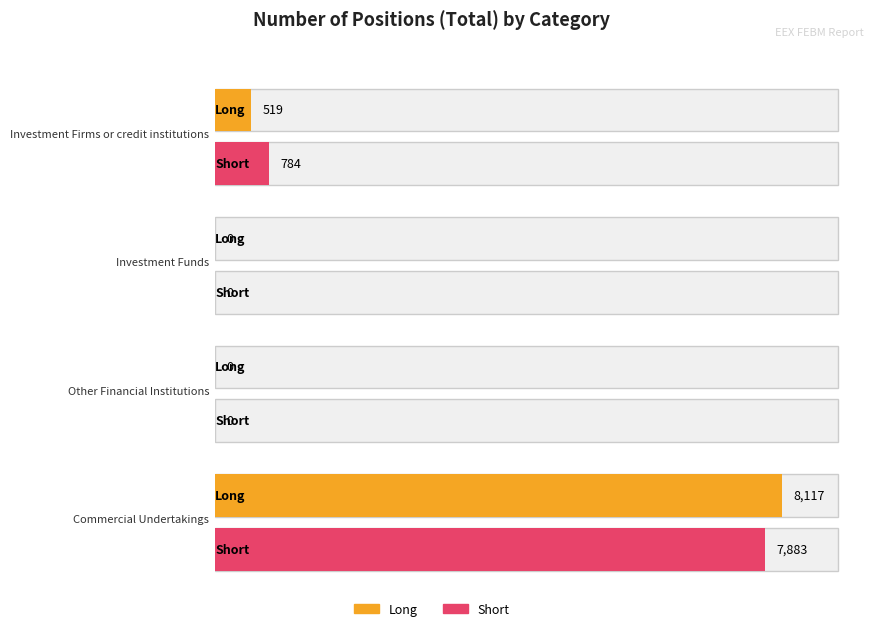

True or false: Short has a value of 2929 at Investment Funds.

False